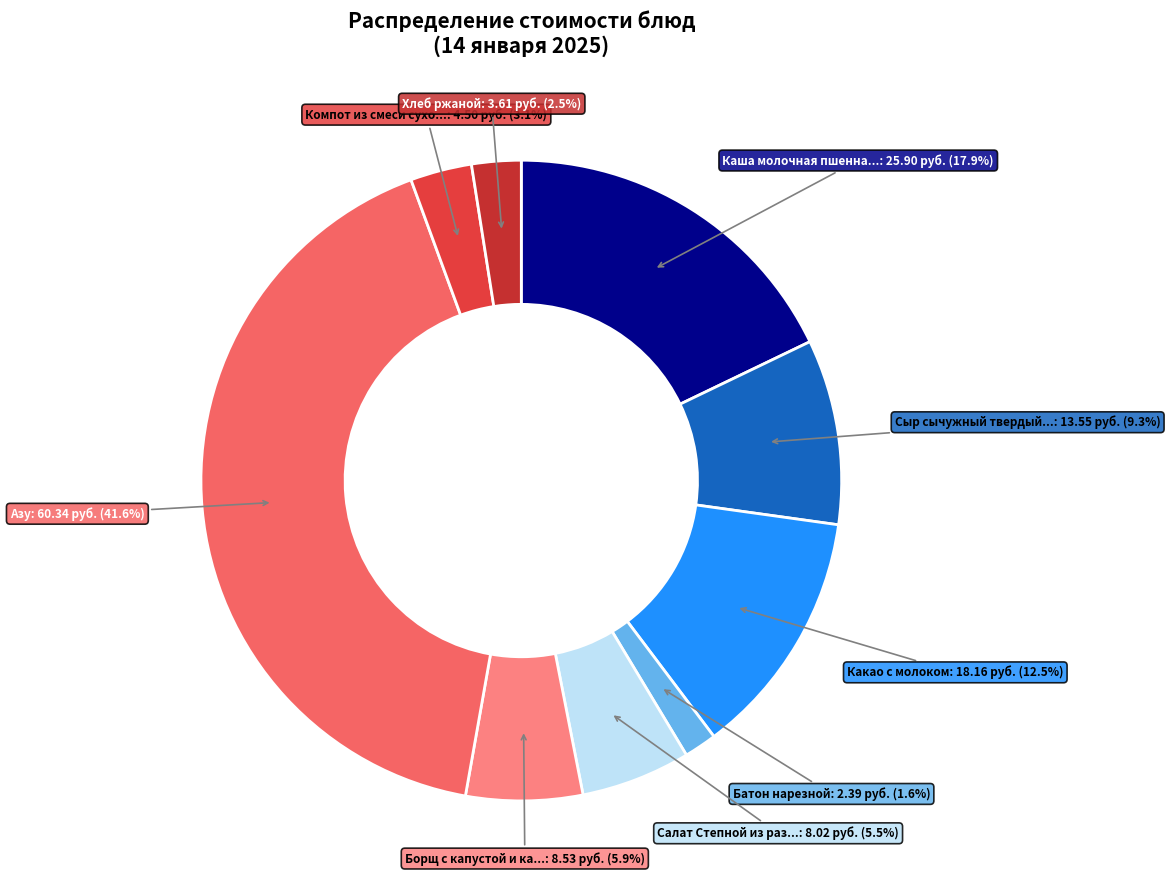

What is the largest slice in the pie chart?

Азу